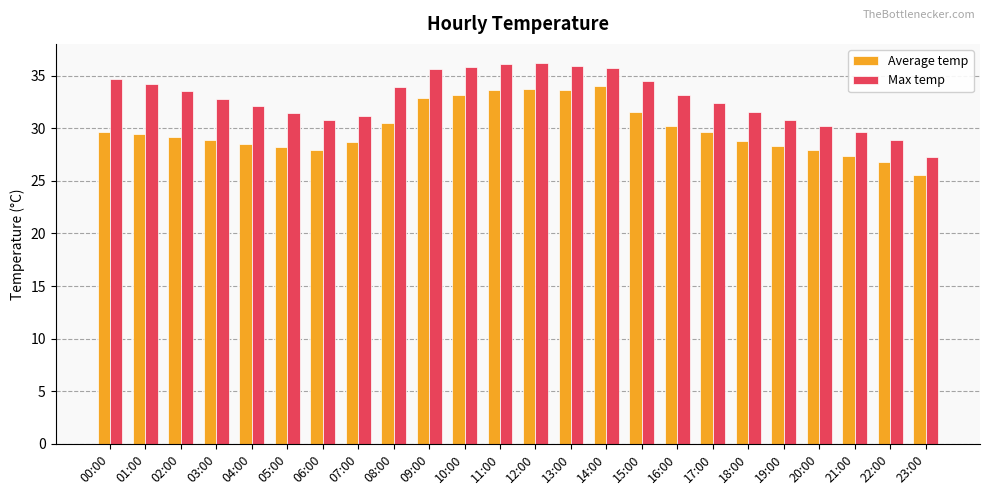

Which series has the largest total across all categories?

Max temp